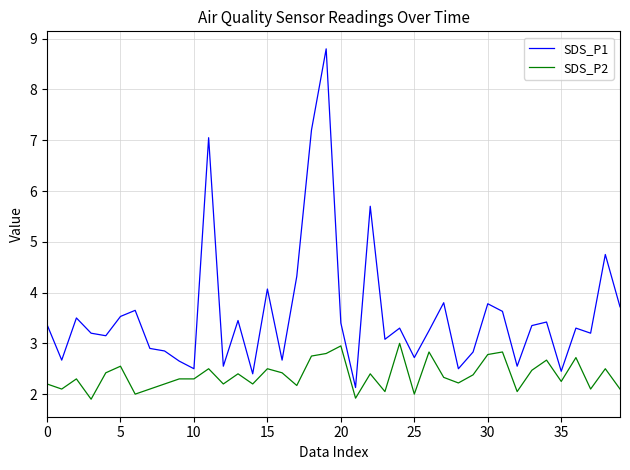

What is the average value of the SDS_P2 series?

2.4